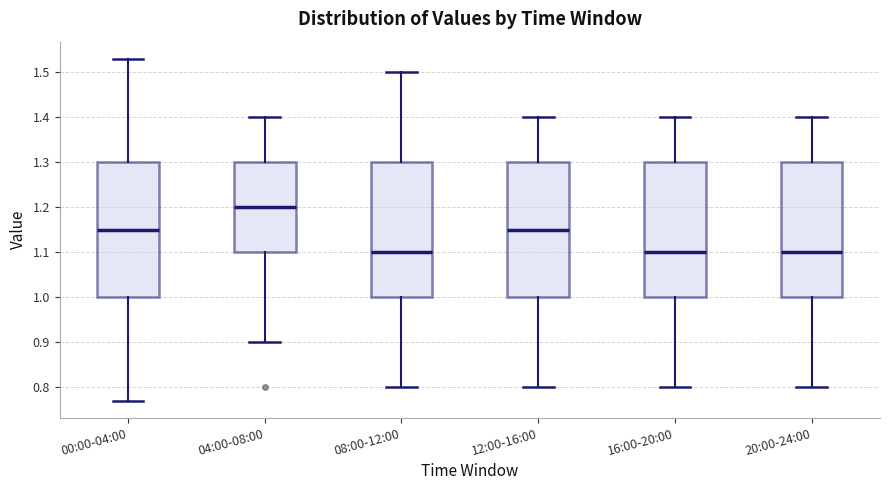

Where does the upper whisker of the box for 04:00-08:00 end on the y-axis? The values are not printed on the chart, so give them approximately, as read against the axis.

1.40